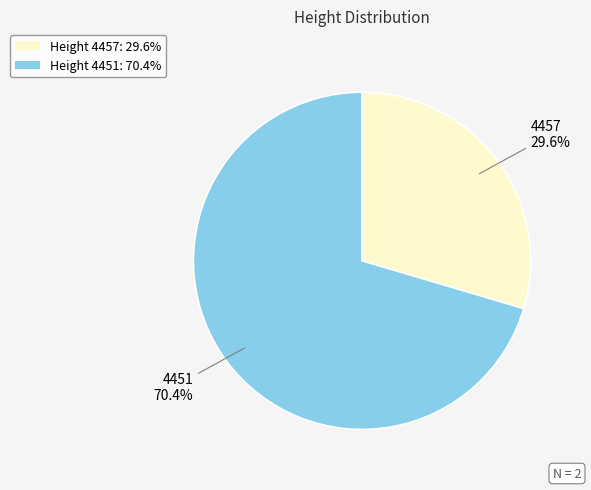

Rank the categories by value from lowest to highest.

Height 4457: 29.6%, Height 4451: 70.4%